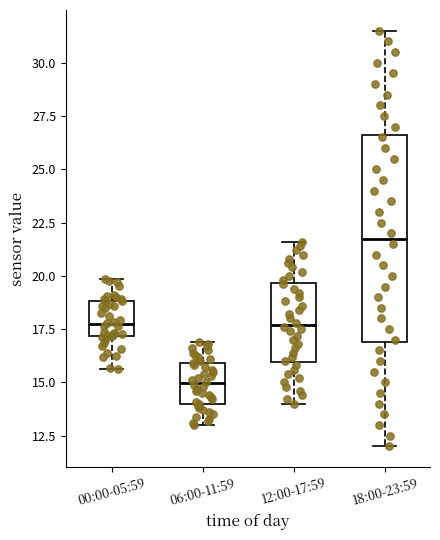

Reading left to right, transcribe this box plot: for each box, give where its median line is, the range the box spans, and where its two whiskers end, as read against the y-axis. The values are not printed on the chart, so give them approximately, as read against the axis.

00:00-05:59: median 17.5, box 17.0 to 19.0, whiskers 15.5 to 20.0
06:00-11:59: median 15.0, box 14.0 to 16.0, whiskers 13.0 to 17.0
12:00-17:59: median 17.5, box 16.0 to 19.5, whiskers 14.0 to 21.5
18:00-23:59: median 22.0, box 17.0 to 26.5, whiskers 12.0 to 31.5